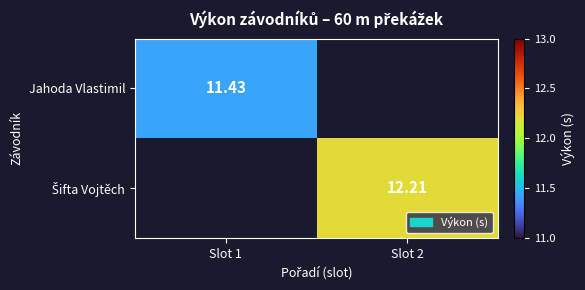

Rank the categories by Jahoda Vlastimil value from highest to lowest.

Slot 1, Slot 2